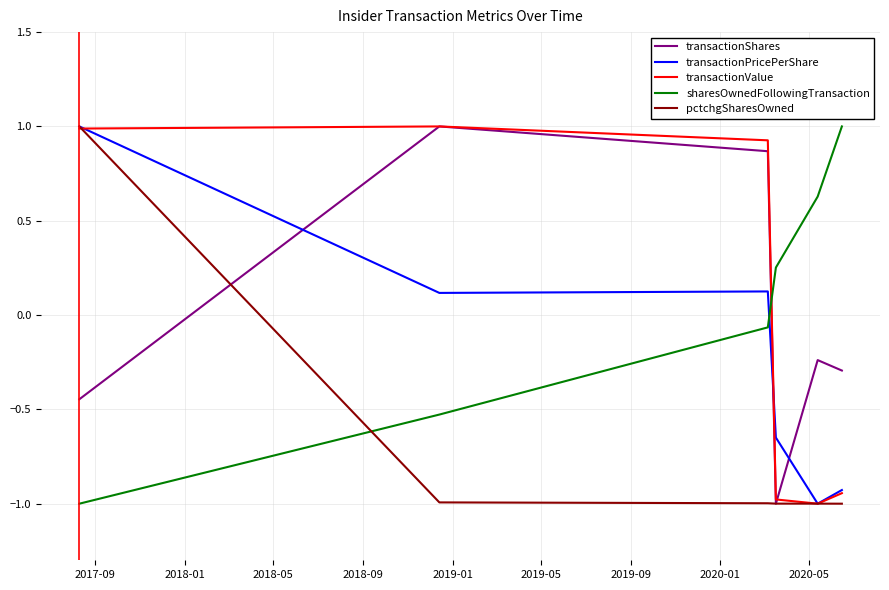

What is the highest value of the transactionPricePerShare series?

1.0